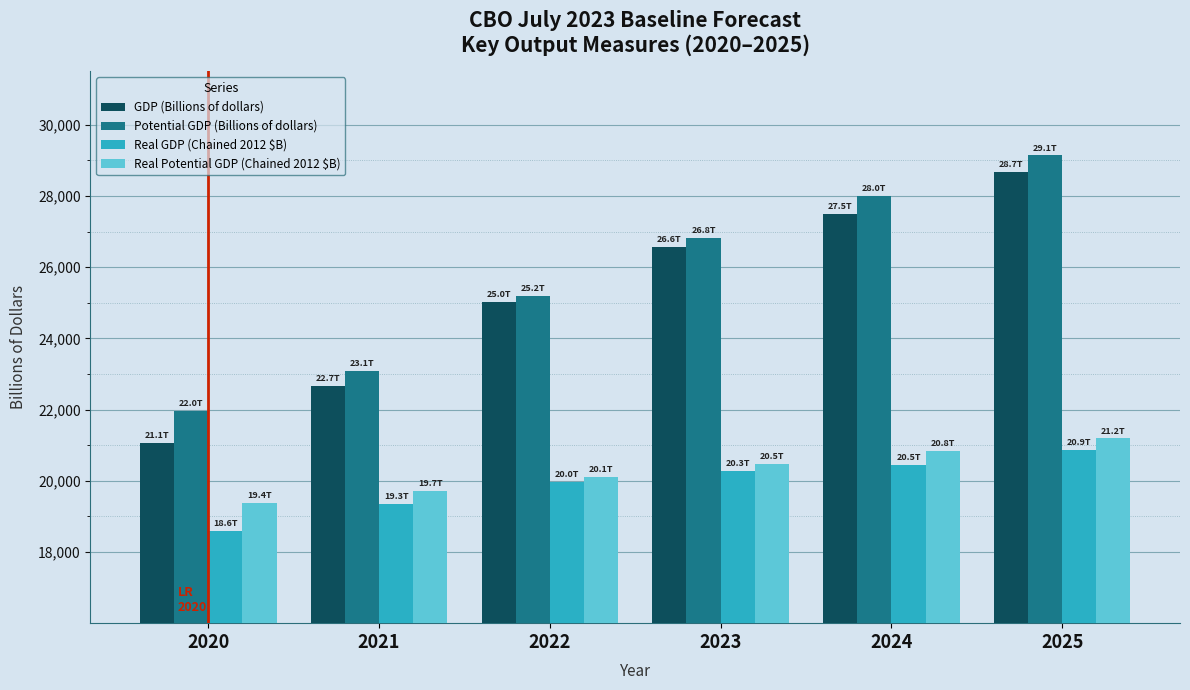

The value of GDP (Billions of dollars) at 2025 is 13921.1. True or false?

False